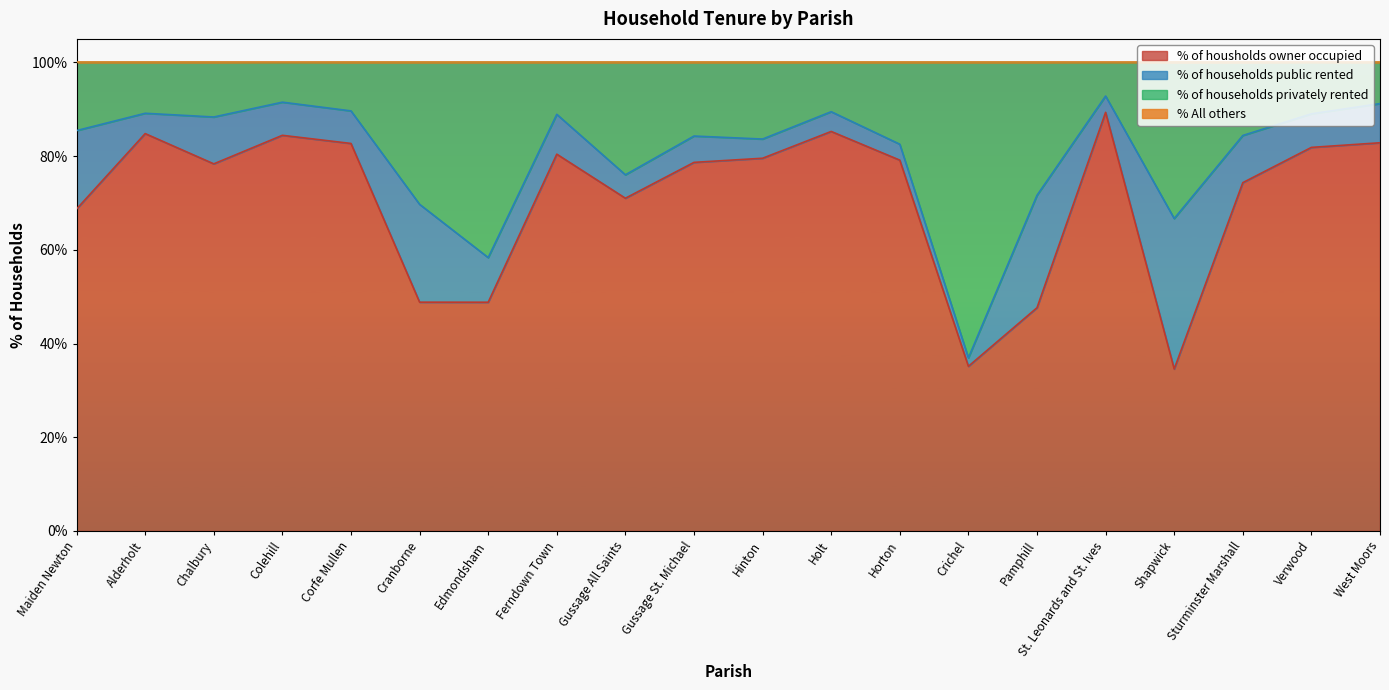

True or false: % All others has more than 1 interior local peaks.

True